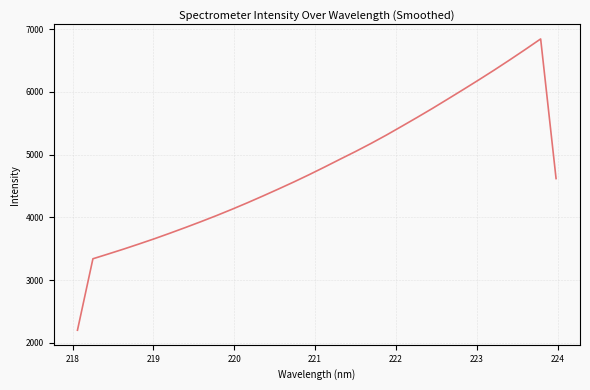

Does the chart display data point markers on the line(s)?

No